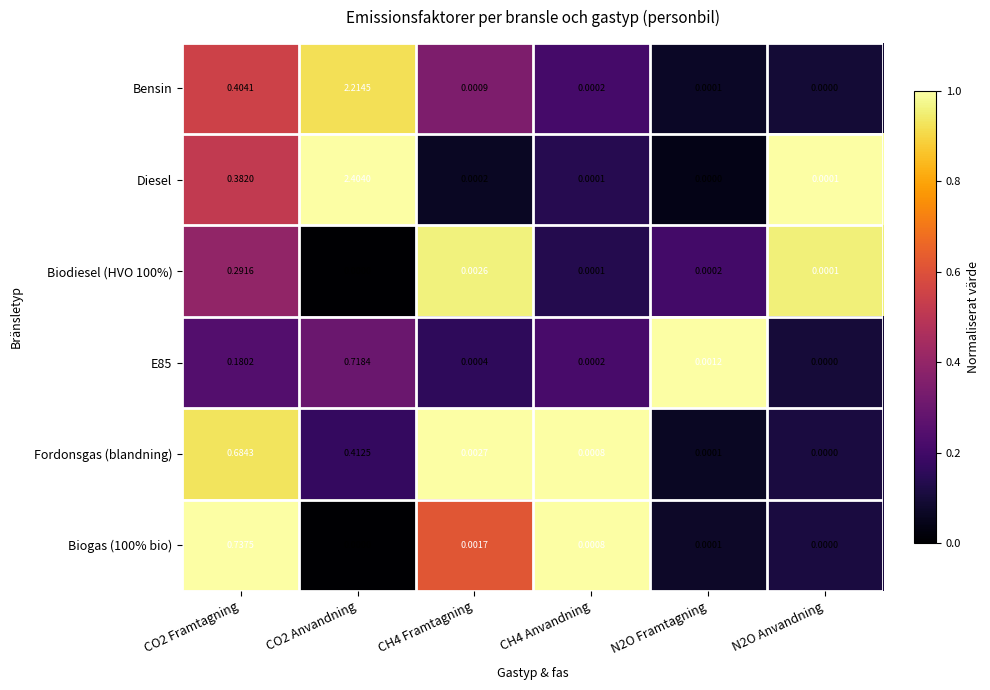

Which series has the widest spread of values?

Diesel